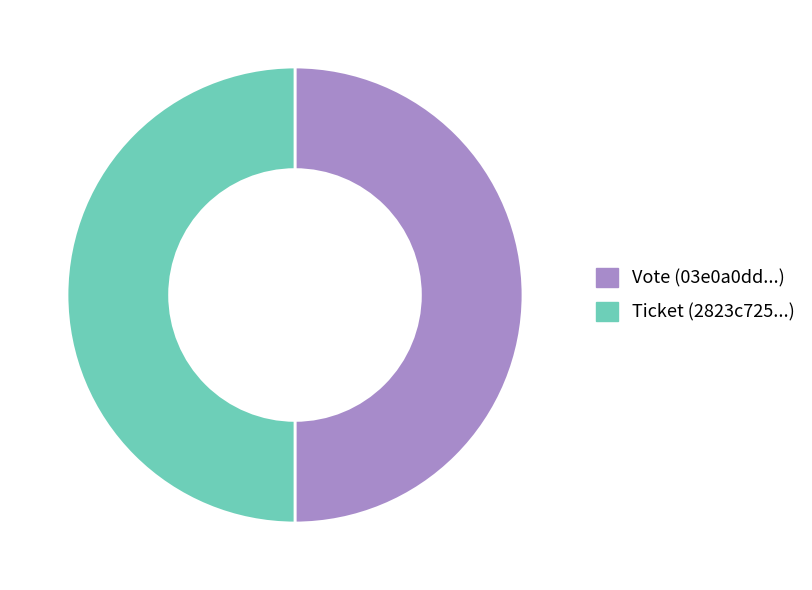

What is the ratio of the value at Vote (03e0a0dd...) to the value at Ticket (2823c725...)?

1.0